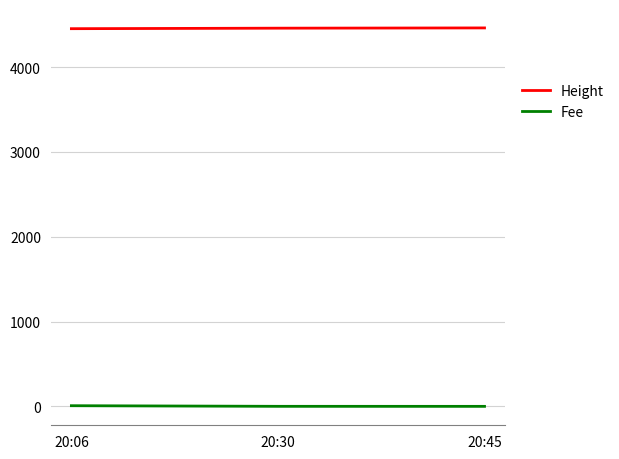

Is it true that Fee equals 0.1 at 20:45?

True